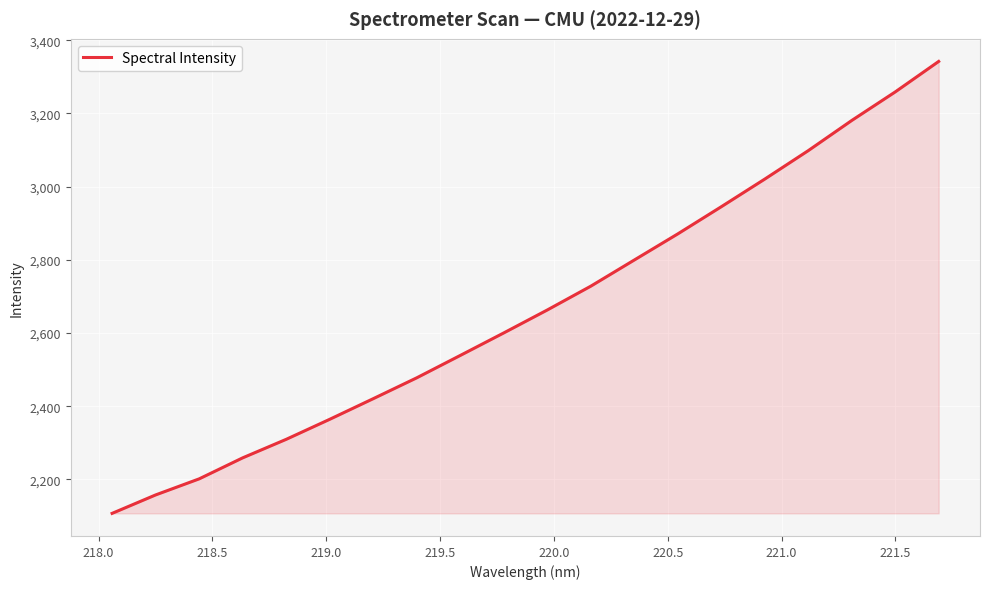

How many lines are shown in the chart?

1